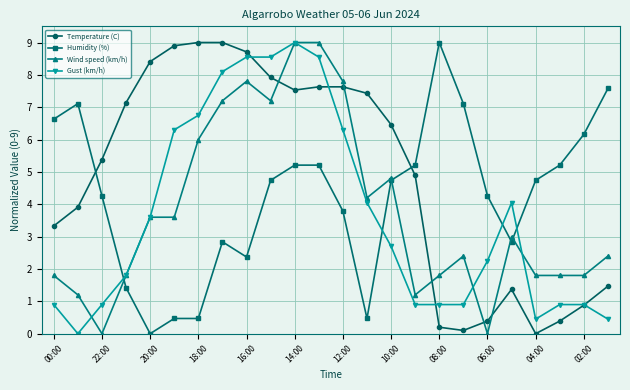

What is the value of the Wind speed (km/h) point at the 21st from the left?

1.8